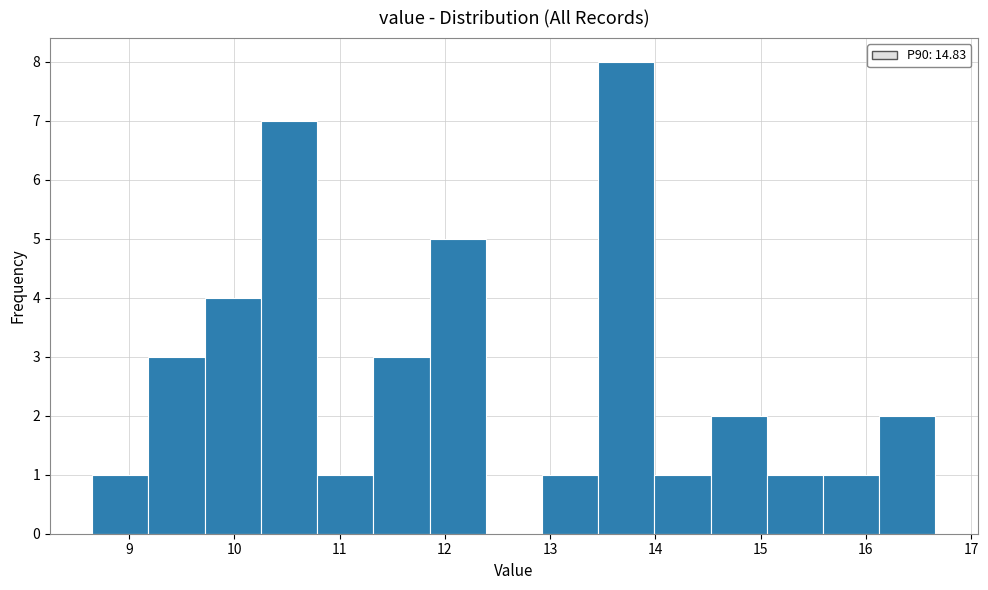

Reading left to right, transcribe this chart: for each bar, give the range it covers on the x-axis and its height. Neither the bar edges nor the heights are printed on the chart, so give them approximately, as read against the axes.

8.7 to 9.2: 1
9.2 to 9.7: 3
9.7 to 10.3: 4
10.3 to 10.8: 7
10.8 to 11.3: 1
11.3 to 11.9: 3
11.9 to 12.4: 5
12.4 to 12.9: 0
12.9 to 13.5: 1
13.5 to 14.0: 8
14.0 to 14.5: 1
14.5 to 15.1: 2
15.1 to 15.6: 1
15.6 to 16.1: 1
16.1 to 16.7: 2